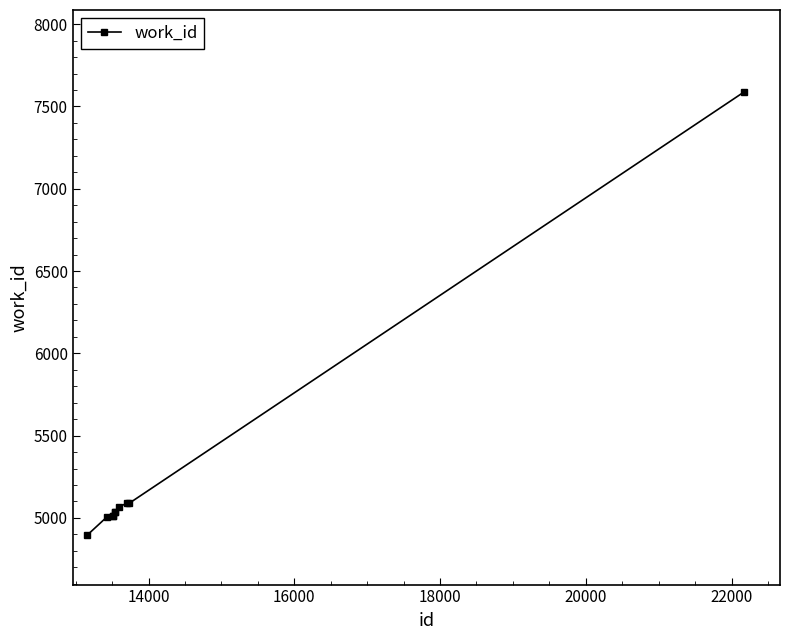

What is the greatest value displayed?

7586